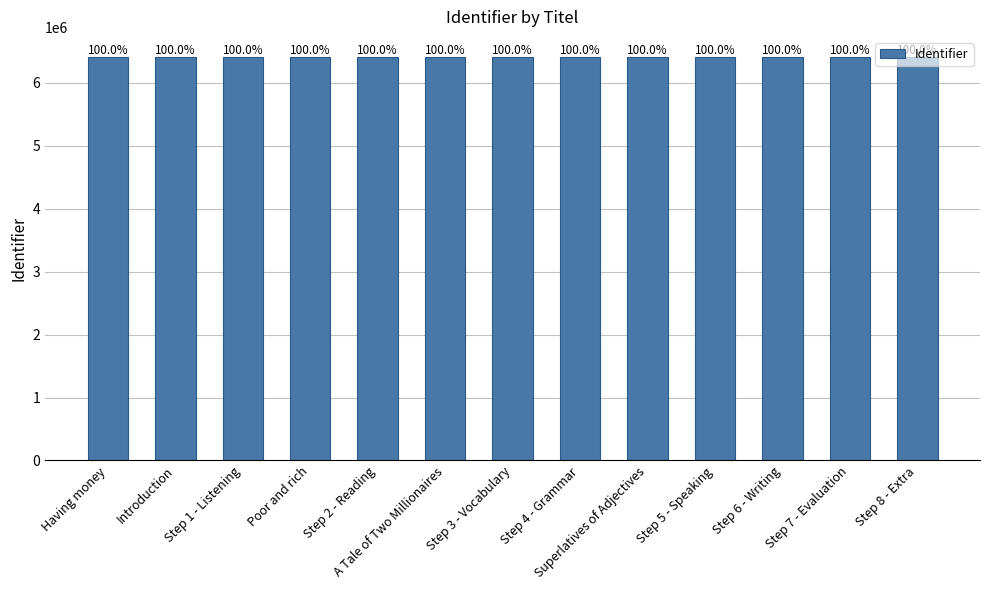

Reading left to right, what are all the values shown in this chart?

6410444	6410445	6410447	6410449	6410450	6410452	6410453	6410458	6410461	6410462	6410464	6410466	6410468